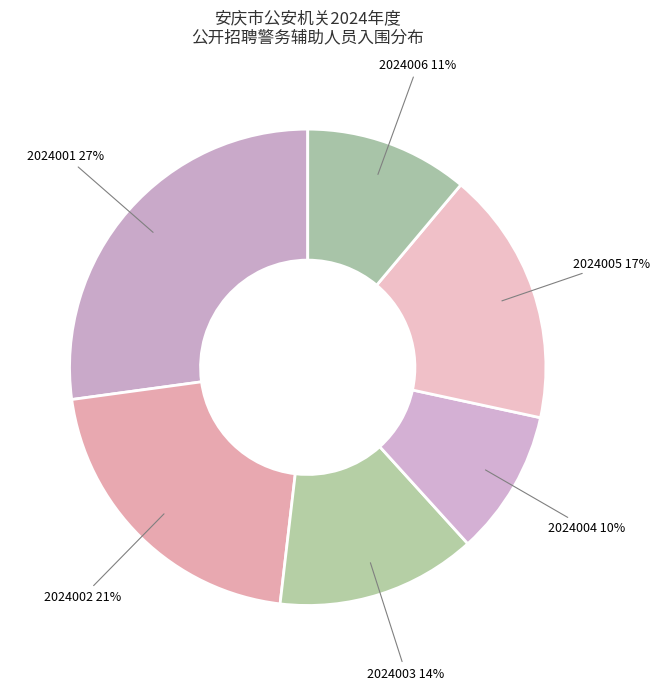

To the nearest percent, what is the average slice percentage?

17%